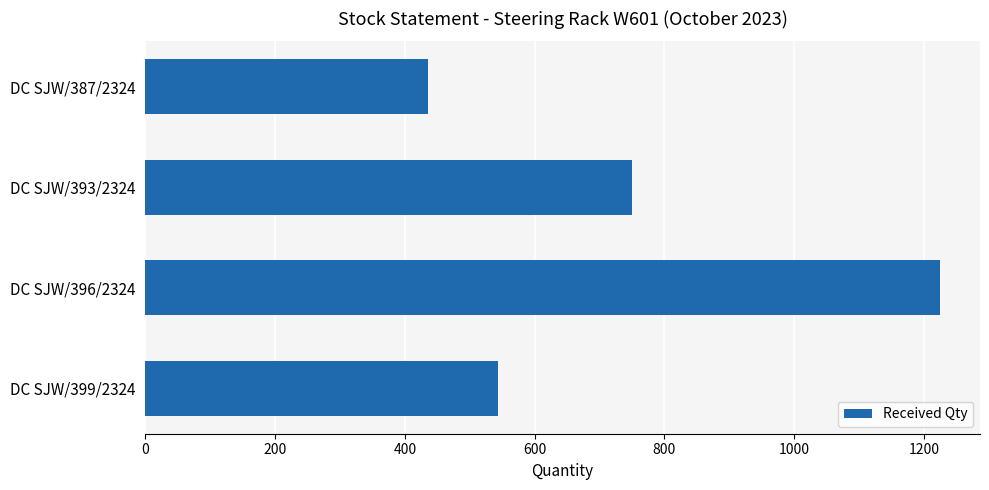

List the labels in order of value, smallest first.

DC SJW/387/2324, DC SJW/399/2324, DC SJW/393/2324, DC SJW/396/2324